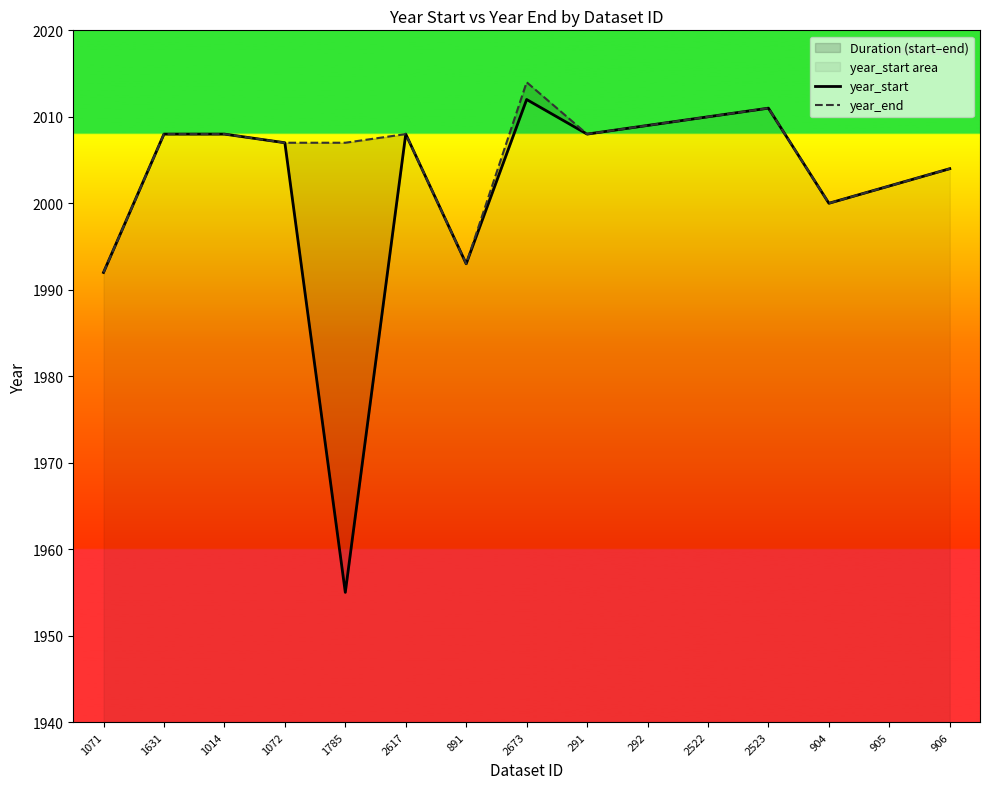

In year_end, how many points are higher than both neighbors (excluding endpoints)?

3